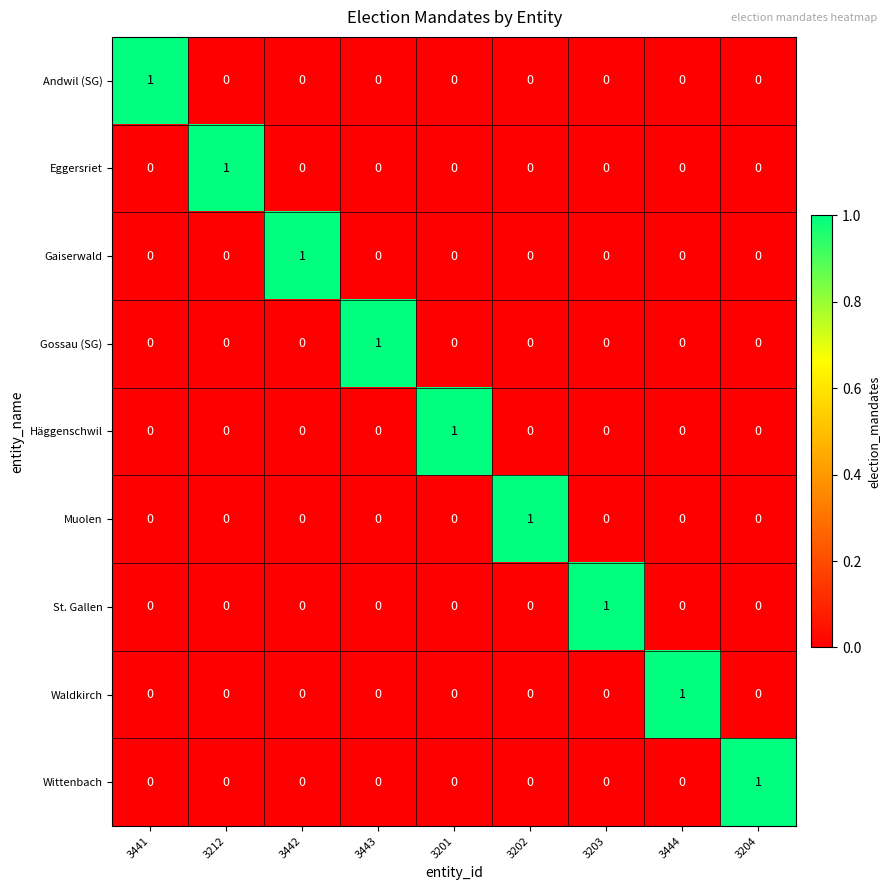

The value of Muolen at 3442 is 0. True or false?

True